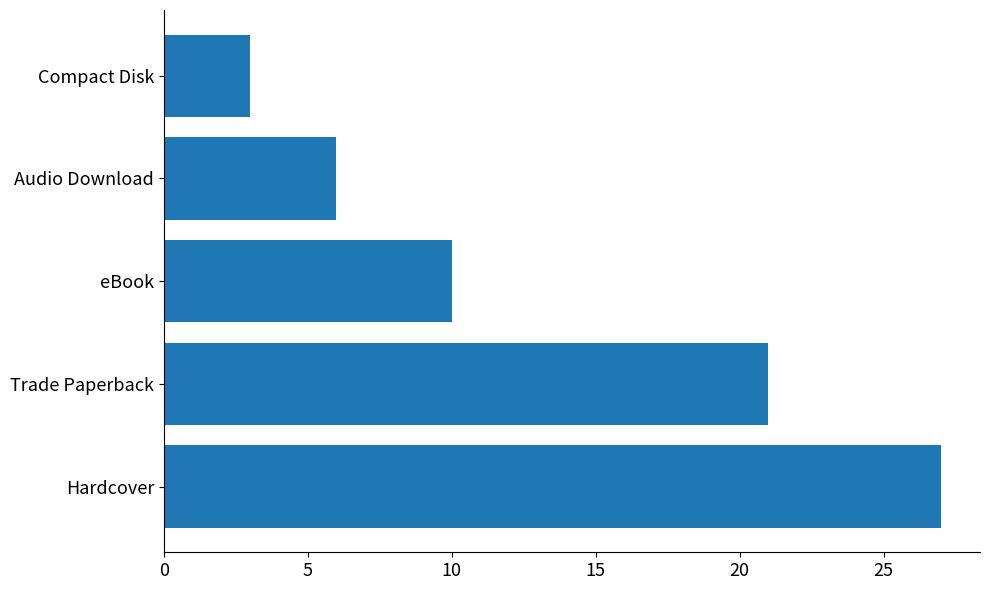

What is the difference between the maximum and minimum values?

24